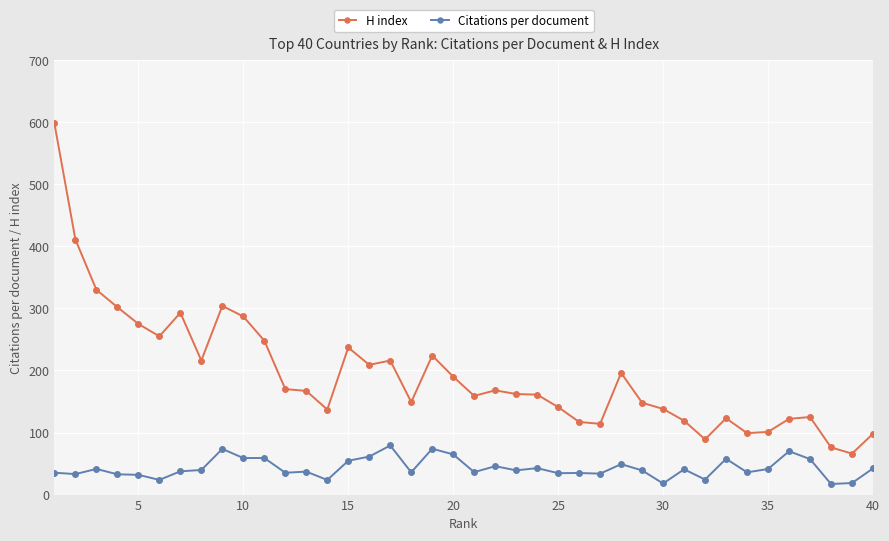

Rank the series by their maximum value, from highest to lowest.

H index, Citations per document